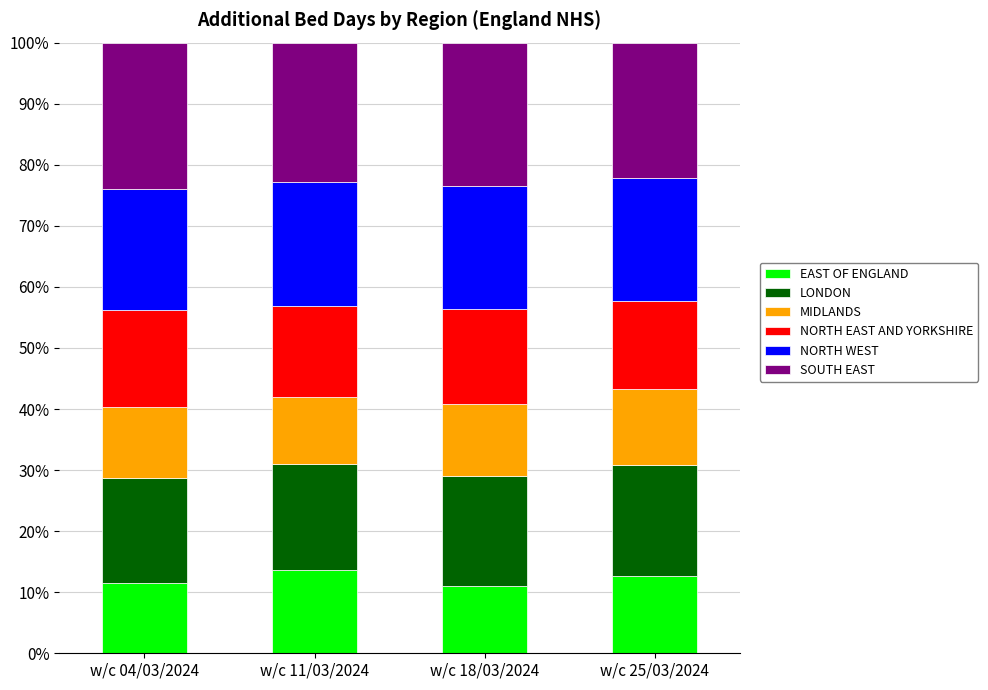

Count the number of data series in this chart.

6